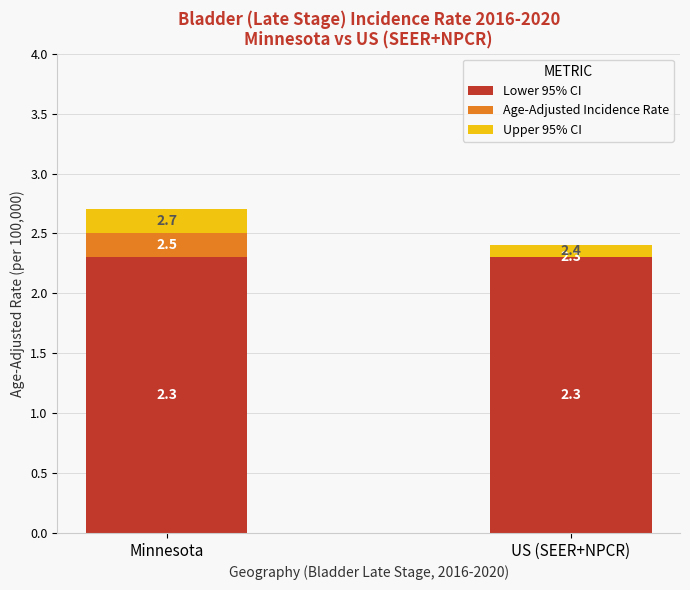

Are the bars horizontal?

No